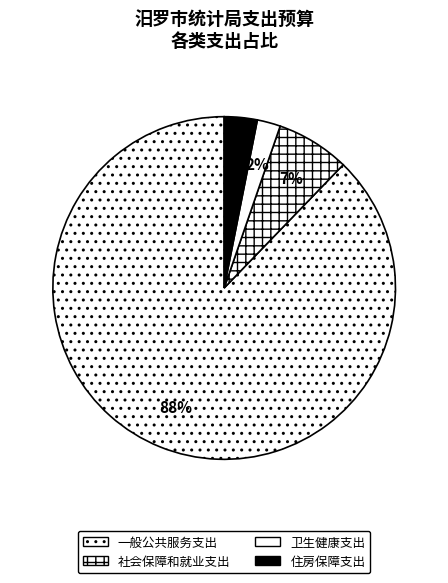

True or false: 住房保障支出 accounts for 1% of the total.

False